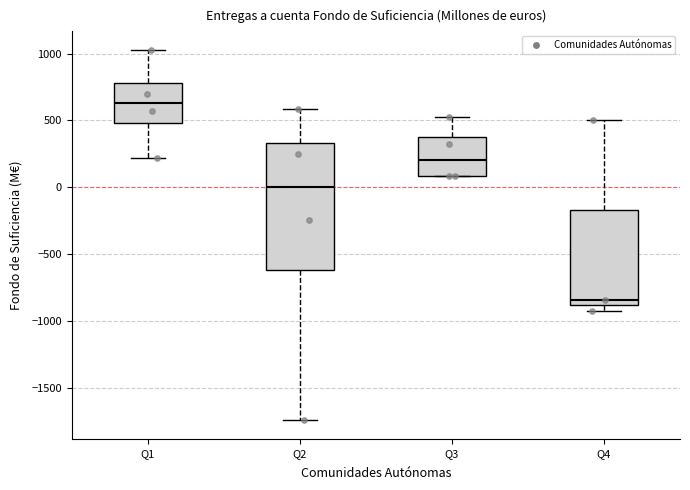

Where is the lower edge of the box for Q3 on the y-axis? The values are not printed on the chart, so give them approximately, as read against the axis.

100